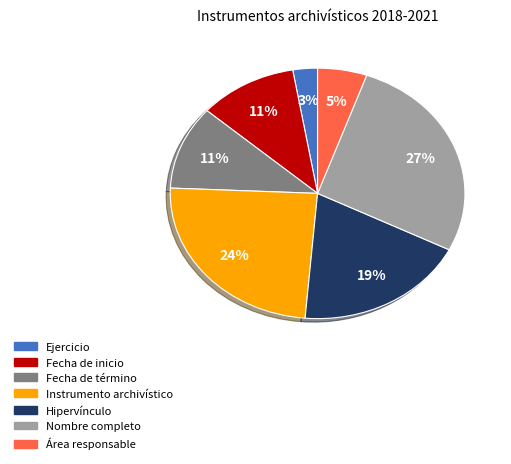

The Área responsable slice represents 12% of the pie. True or false?

False